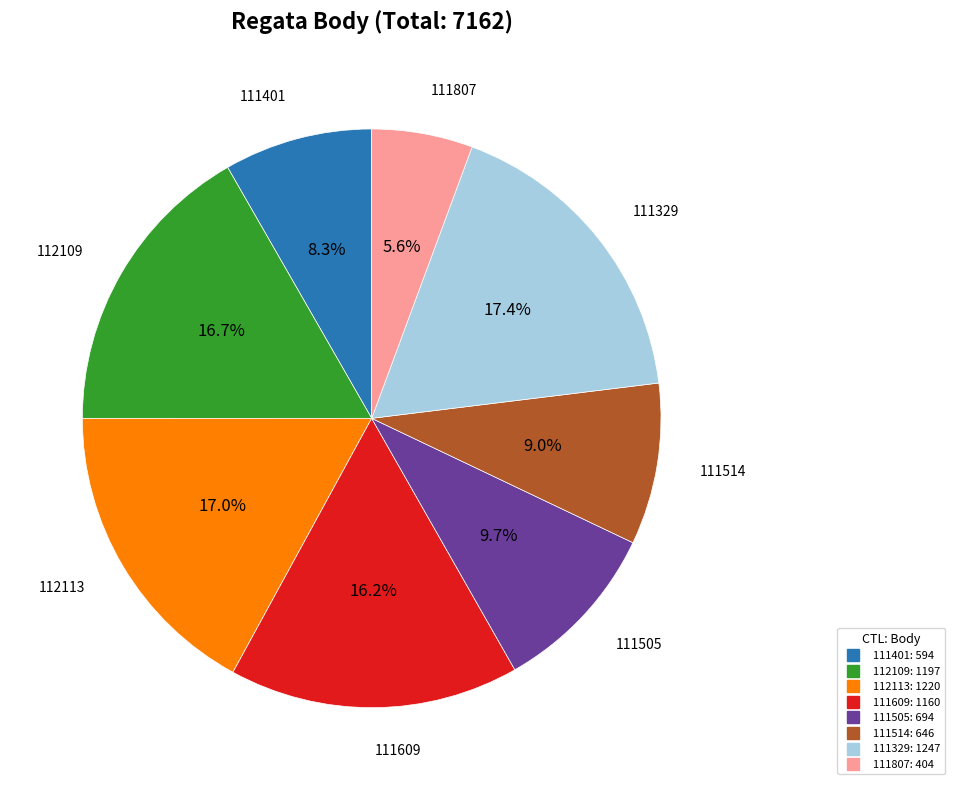

How many segments does this pie chart have?

8